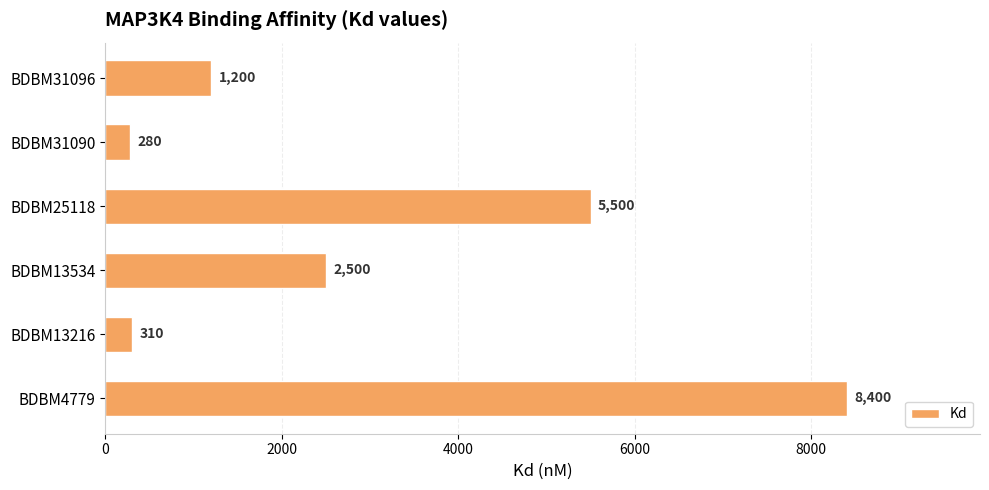

Reading bottom to top, list all the values displayed in this chart.

BDBM4779=8400	BDBM13216=310	BDBM13534=2500	BDBM25118=5500	BDBM31090=280	BDBM31096=1200